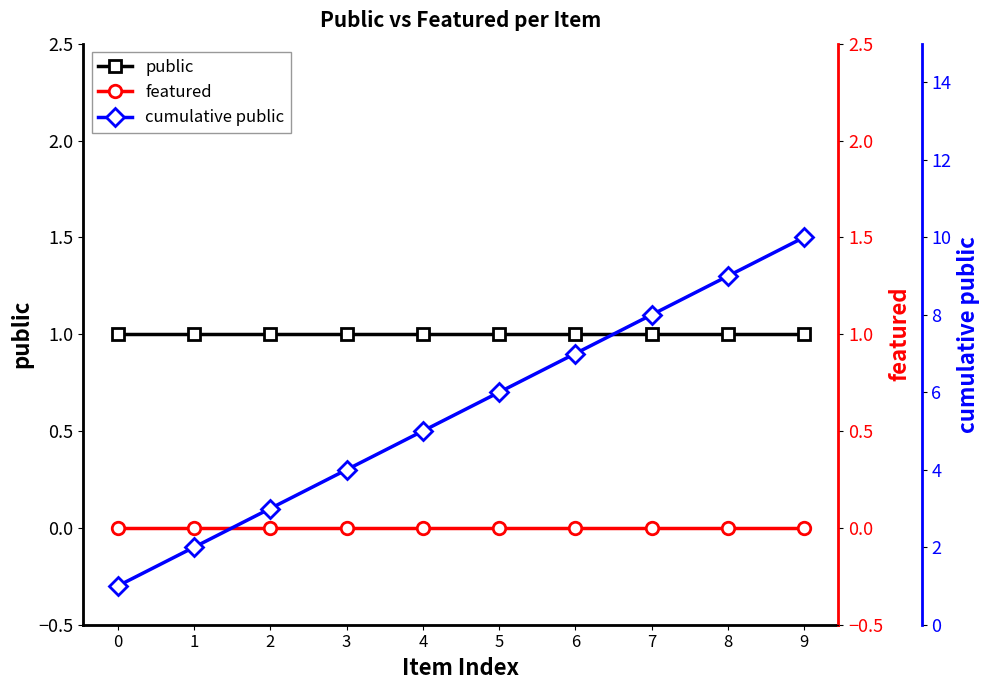

Is it true that cumulative public equals 8 at 4?

False